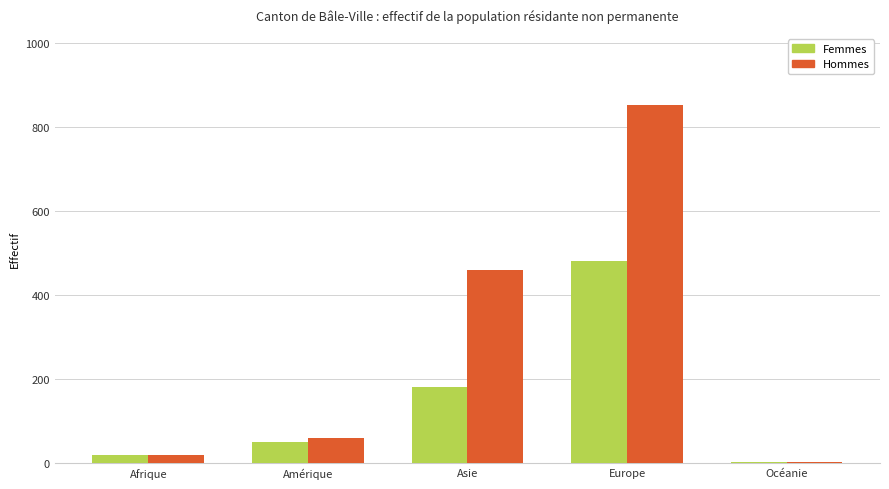

At which category is the sum across all series the highest?

Europe